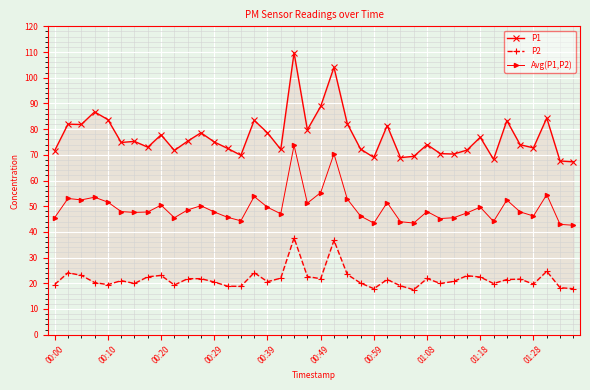

What is the highest value of the Avg(P1,P2) series?

73.7